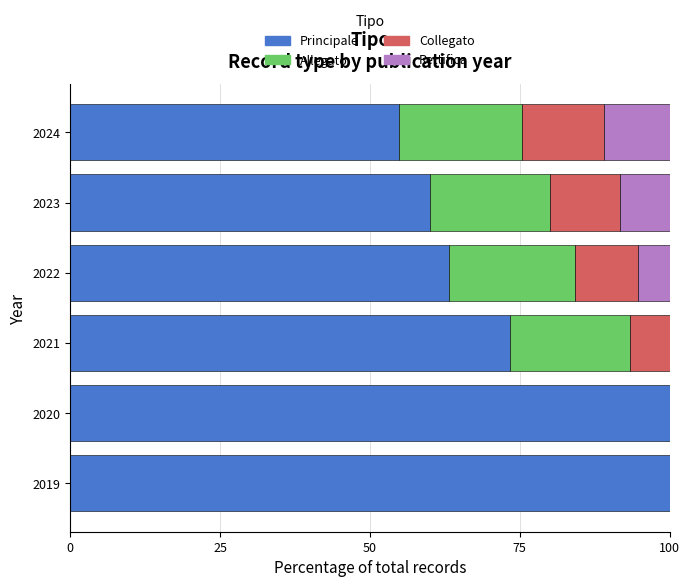

Is it true that Principale equals 54.8 at 2024?

True